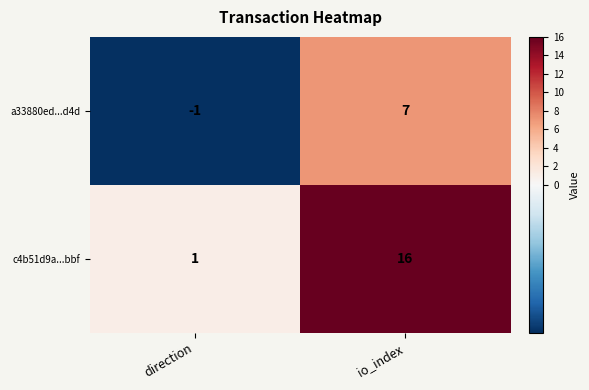

True or false: a33880ed...d4d has a value of 0 at direction.

False